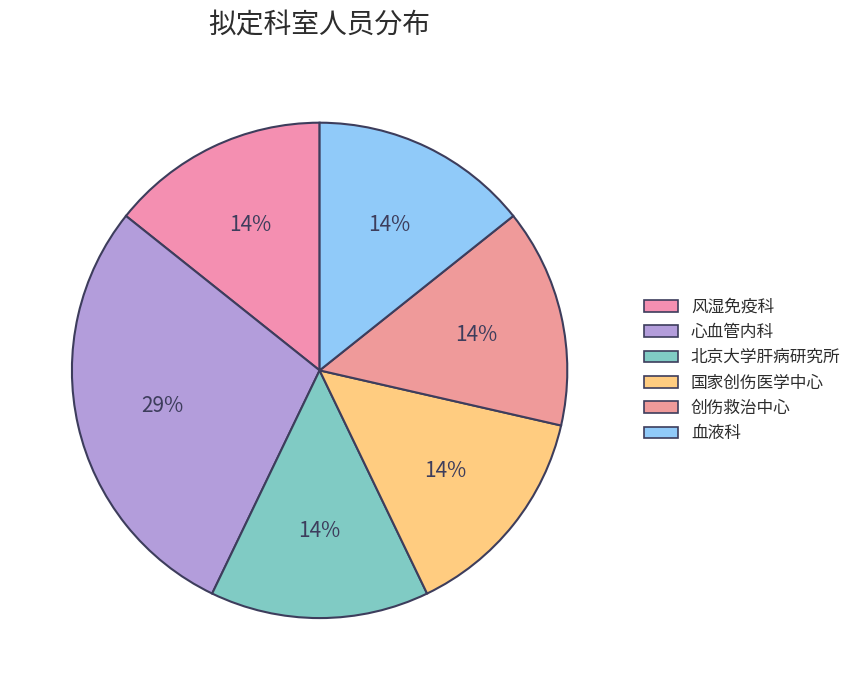

What percentage do 创伤救治中心 and 血液科 together represent?

28.6%